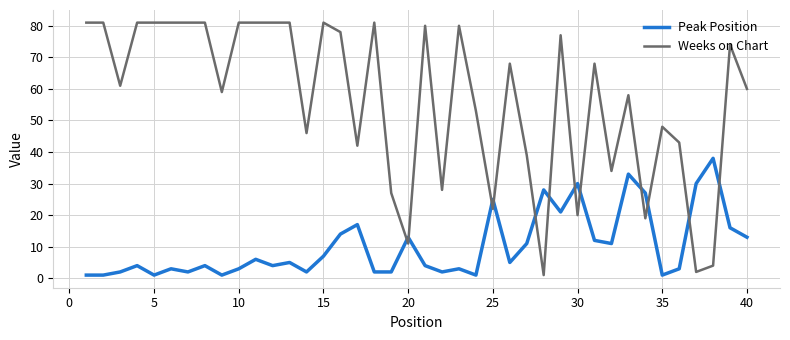

Rank the series by their maximum value, from highest to lowest.

Weeks on Chart, Peak Position